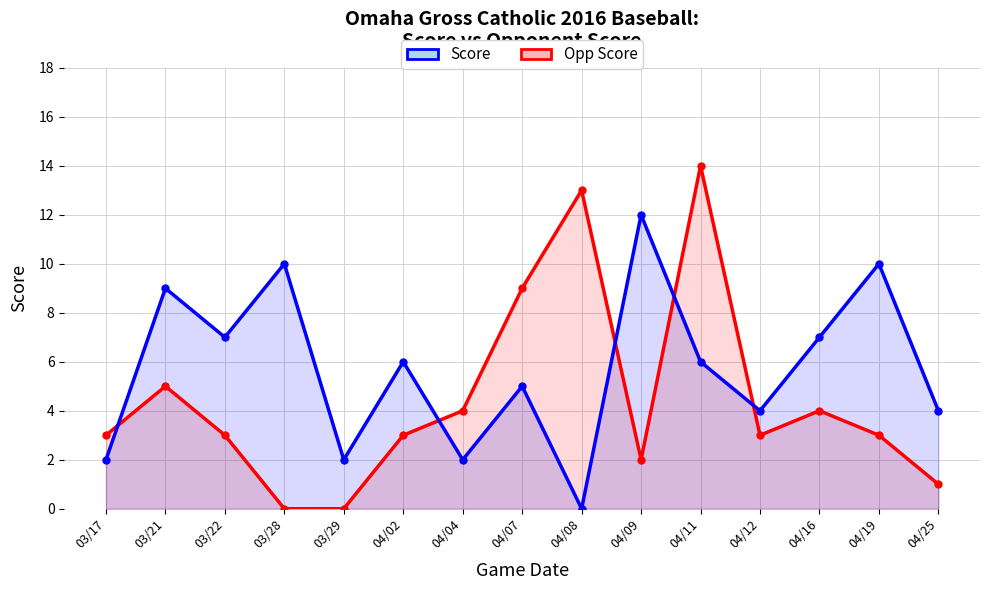

How many interior local peaks does the Score series have?

6